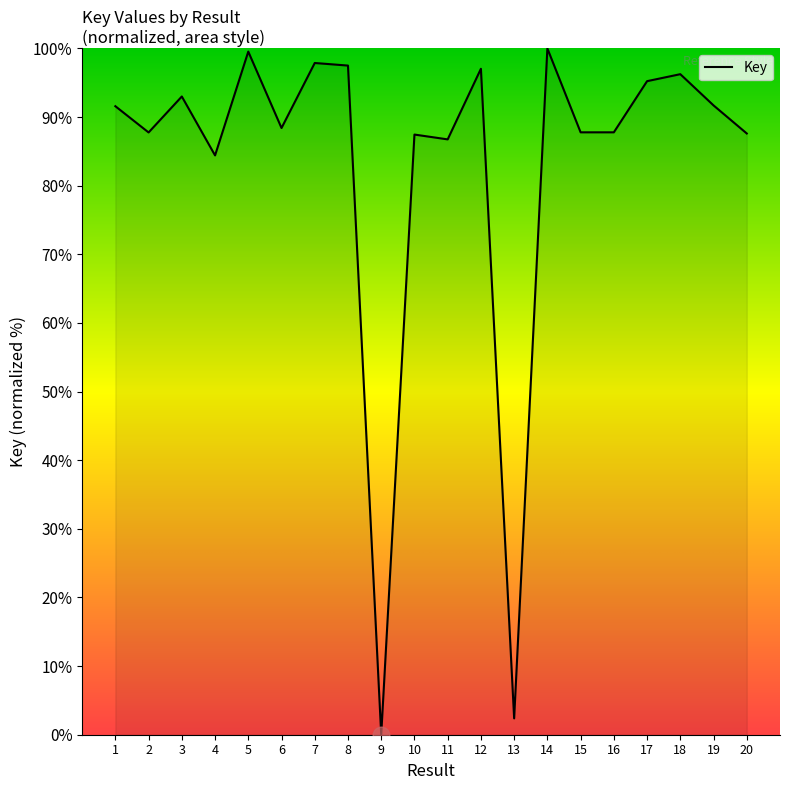

At which label is the value closest to 50?

4